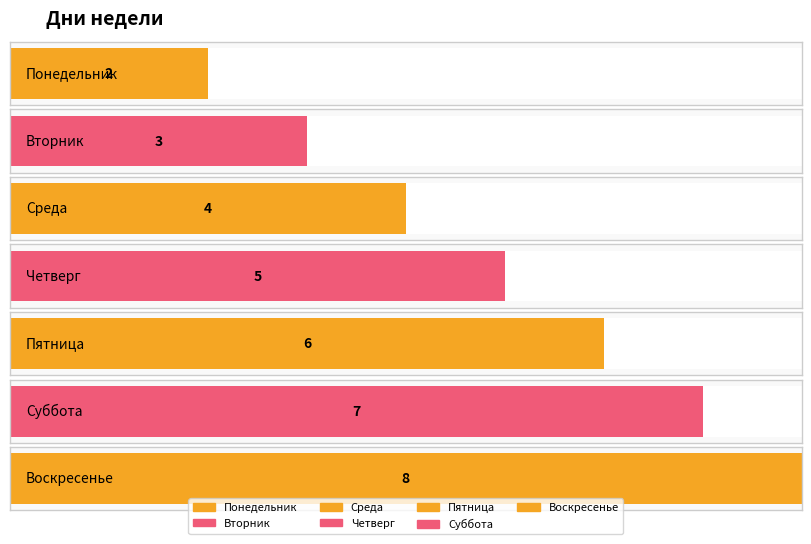

Reading left to right, what are all the values shown in this chart?

Понедельник=2	Вторник=3	Среда=4	Четверг=5	Пятница=6	Суббота=7	Воскресенье=8